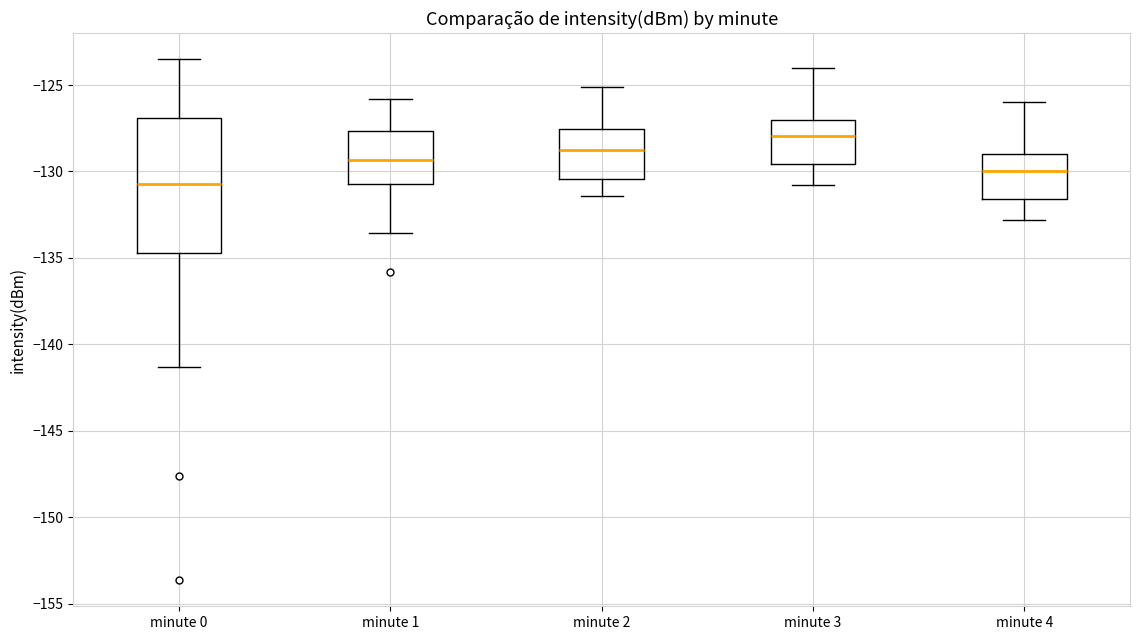

Reading left to right, read every box against the y-axis: the position of its median line, the range the box covers, and the ends of its whiskers. The values are not printed on the chart, so give them approximately, as read against the axis.

minute 0: median -130.5, box -134.5 to -127.0, whiskers -141.5 to -123.5
minute 1: median -129.5, box -130.5 to -127.5, whiskers -133.5 to -126.0
minute 2: median -128.5, box -130.5 to -127.5, whiskers -131.5 to -125.0
minute 3: median -128.0, box -129.5 to -127.0, whiskers -131.0 to -124.0
minute 4: median -130.0, box -131.5 to -129.0, whiskers -133.0 to -126.0